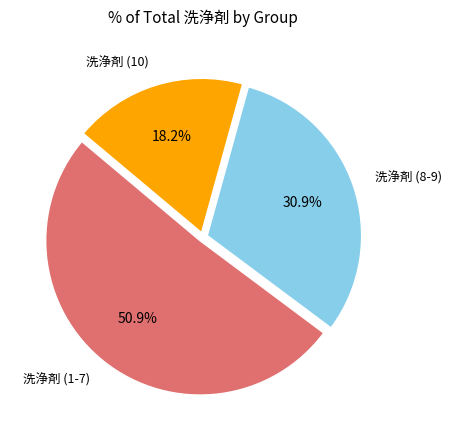

Is there a majority slice in this chart?

Yes